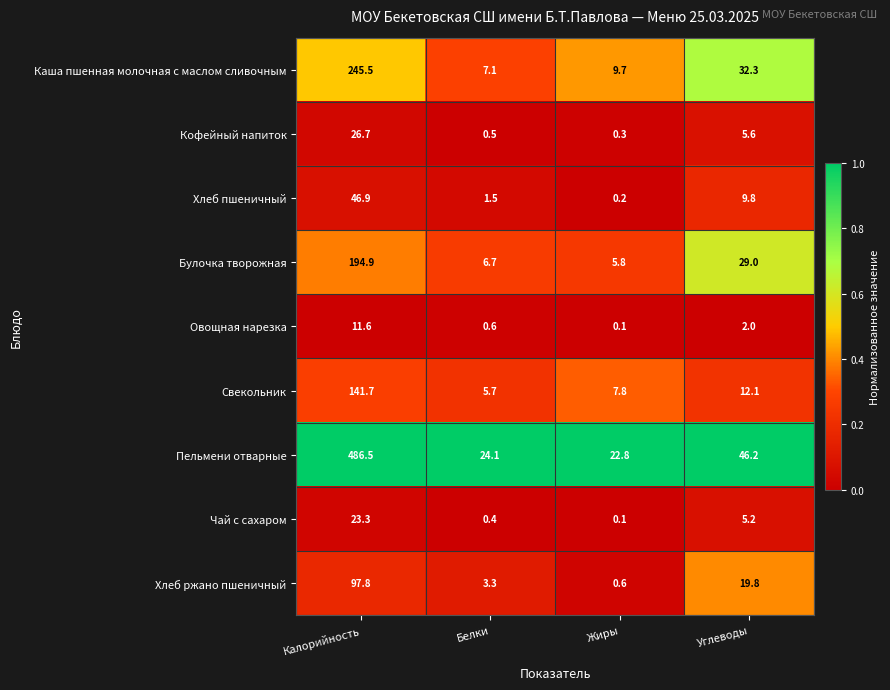

How many distinct data groups are displayed?

9